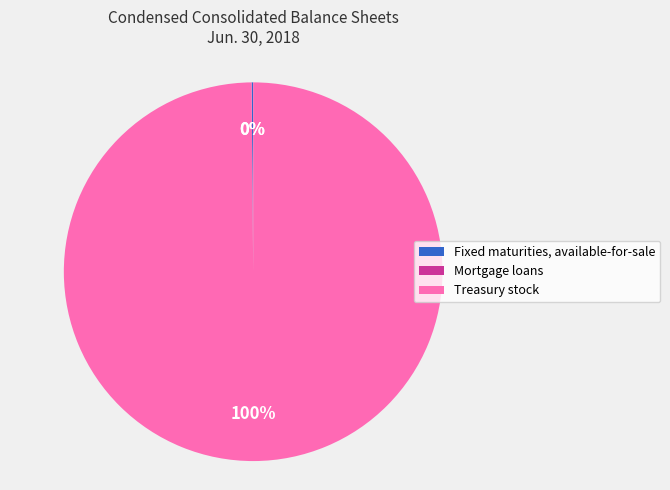

Which slice is the largest?

Treasury stock